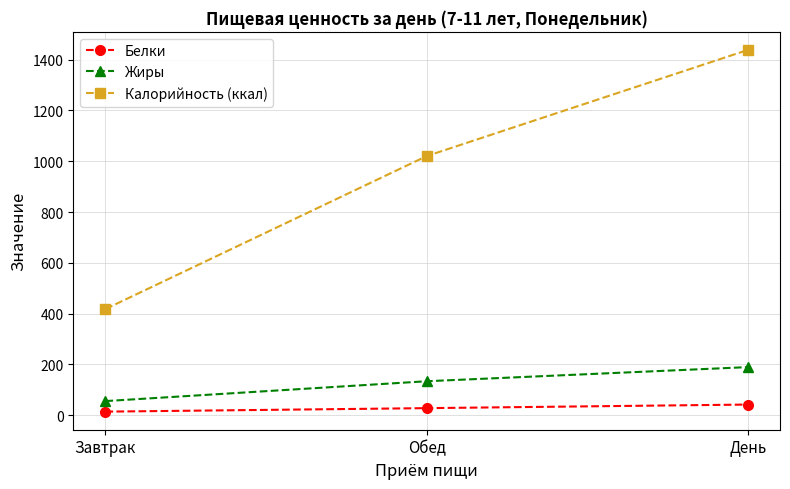

What is the difference between the second highest and minimum values in the Жиры series?

78.2